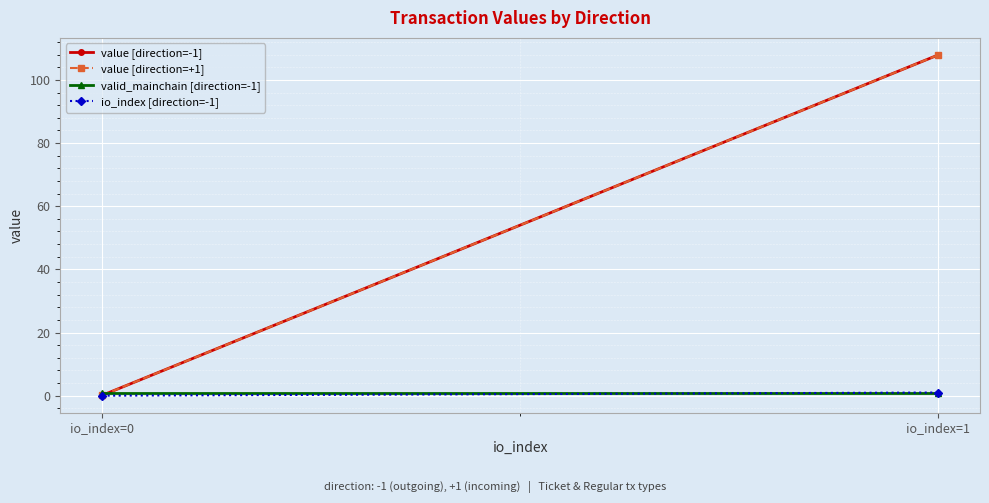

What is the value of the valid_mainchain [direction=-1] point at the 2nd from the left?

1.0